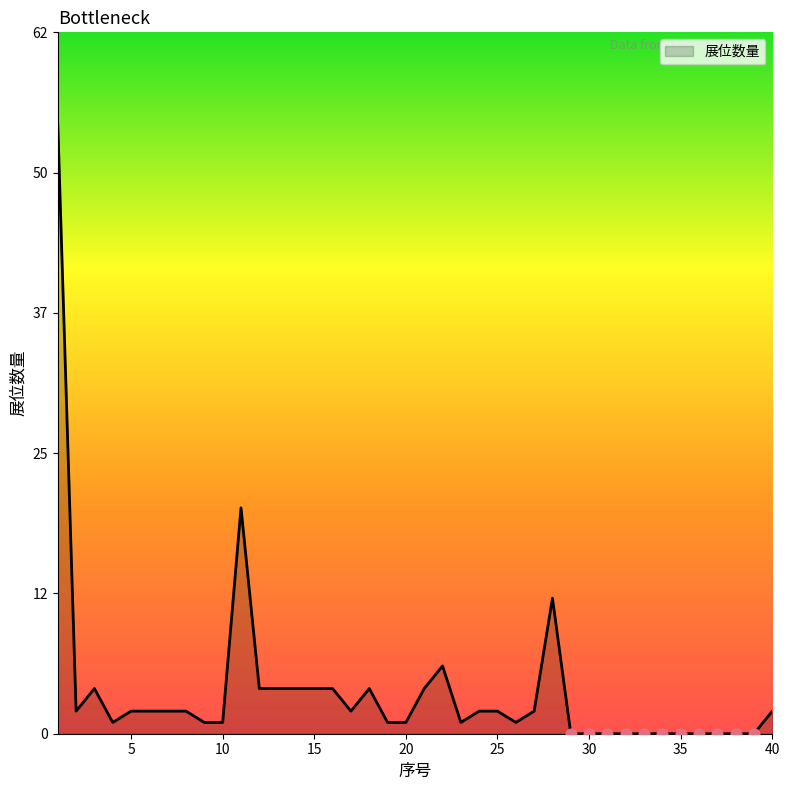

What is the maximum value shown in the chart?

54